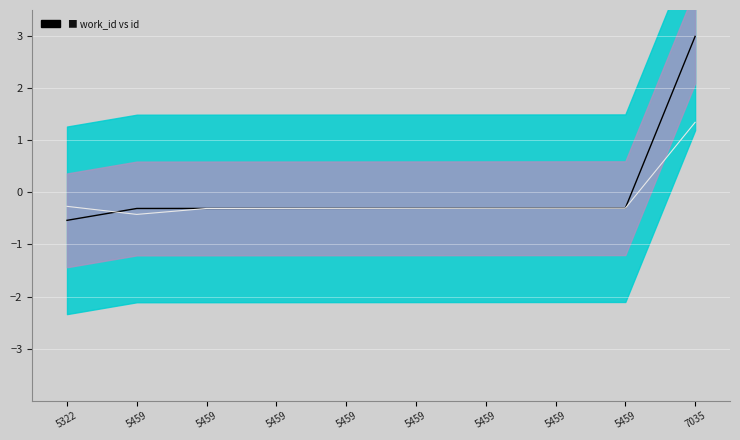

Where do Smoothed and id (normalized) first cross each other?

5322 and 5459